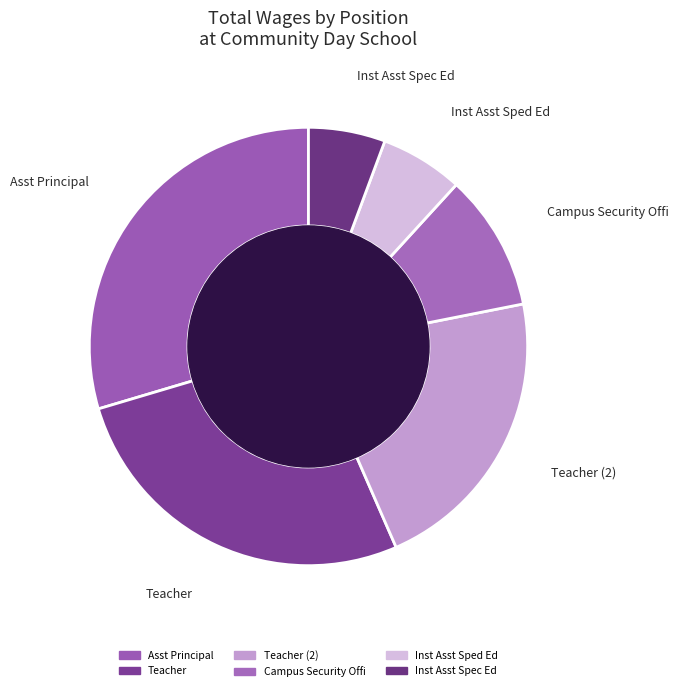

Is there any slice that represents more than half of the pie?

No